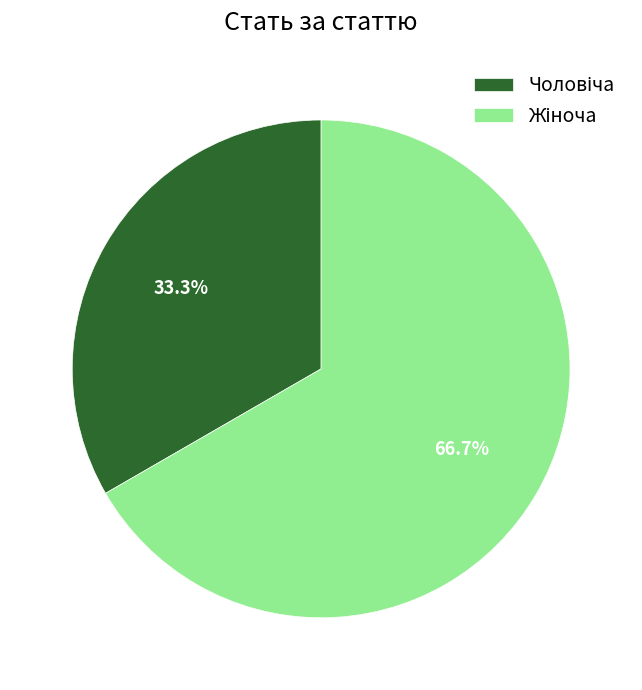

Does any single category account for the majority?

Yes